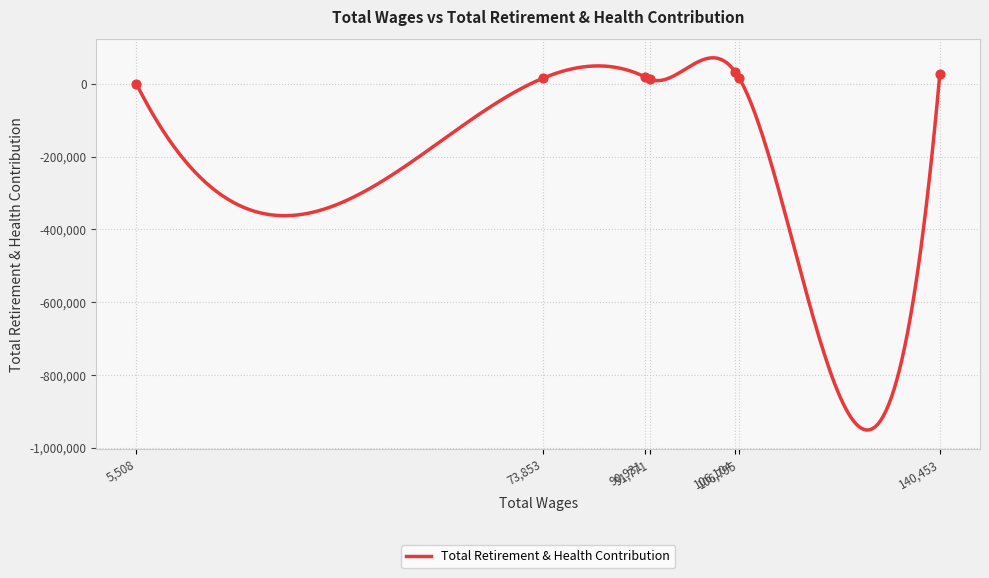

What is the ratio of the value at 140453 to the value at 90931?

1.4